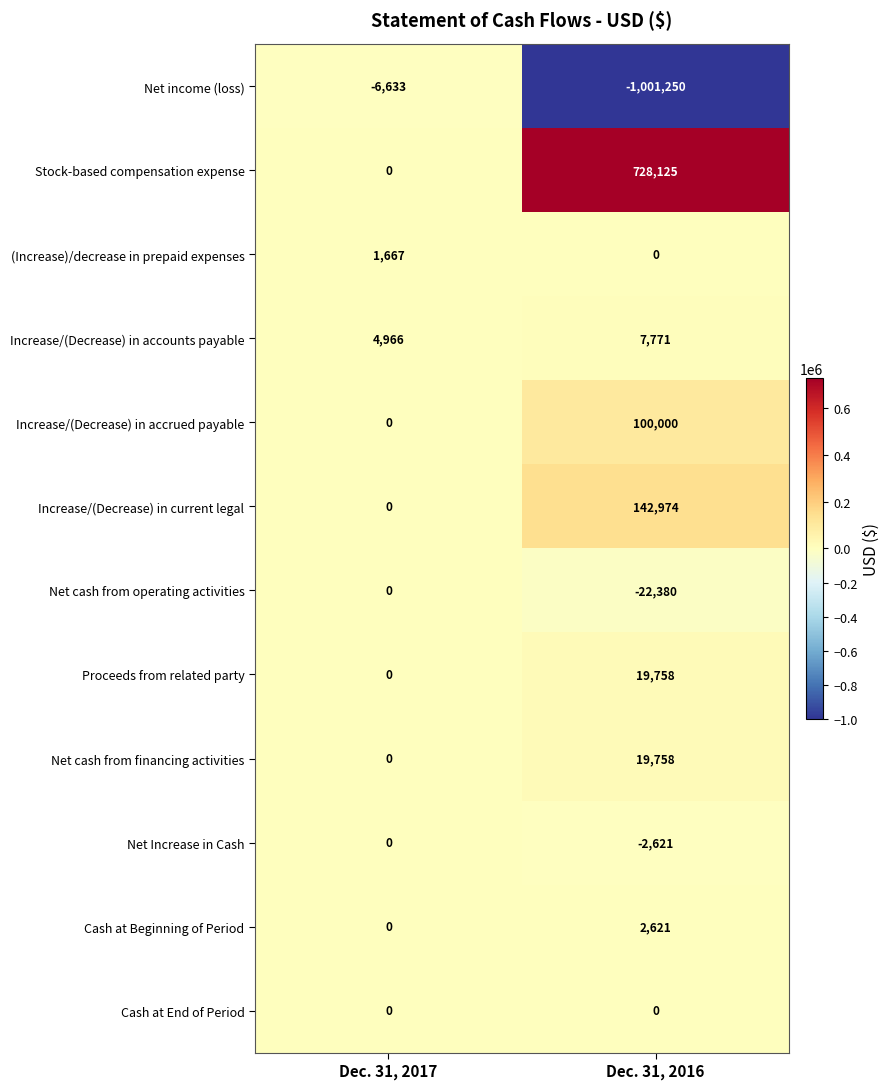

Which series has the largest range (max minus min)?

Net income (loss)